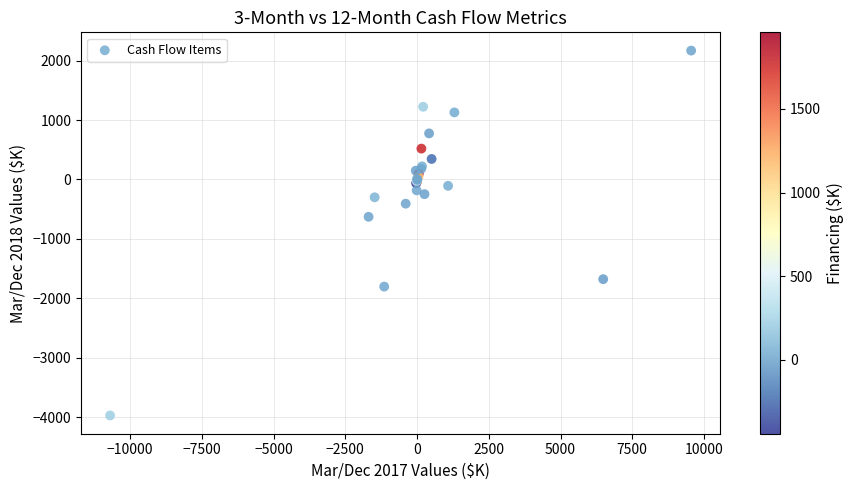

What Y value in the scatter plot is closest to -901?

-628